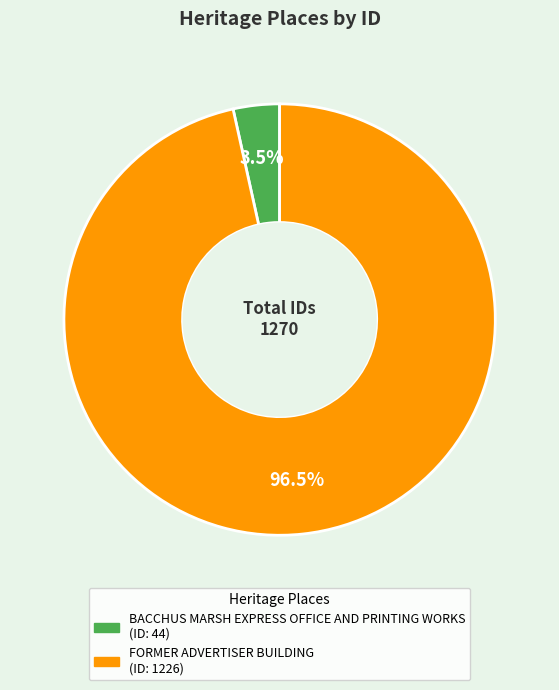

How many segments does this pie chart have?

2